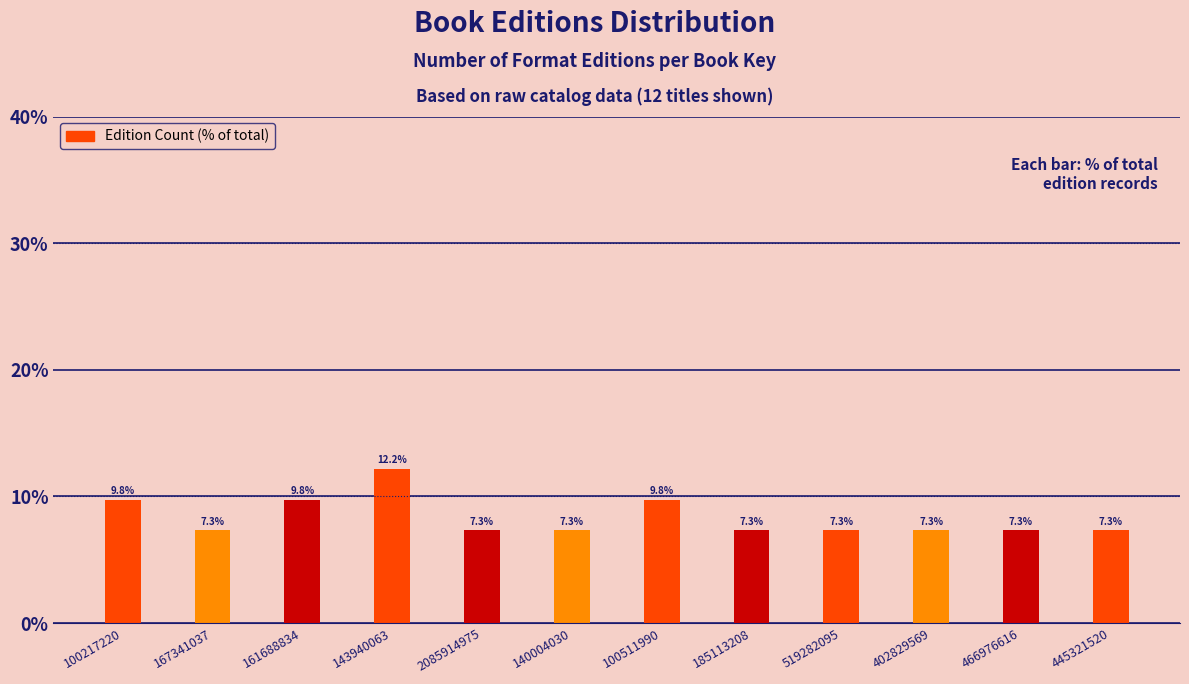

Reading left to right, what are all the values shown in this chart?

100217220=9.8	167341037=7.3	161688834=9.8	143940063=12.2	2085914975=7.3	140004030=7.3	100511990=9.8	185113208=7.3	519282095=7.3	402829569=7.3	466976616=7.3	445321520=7.3